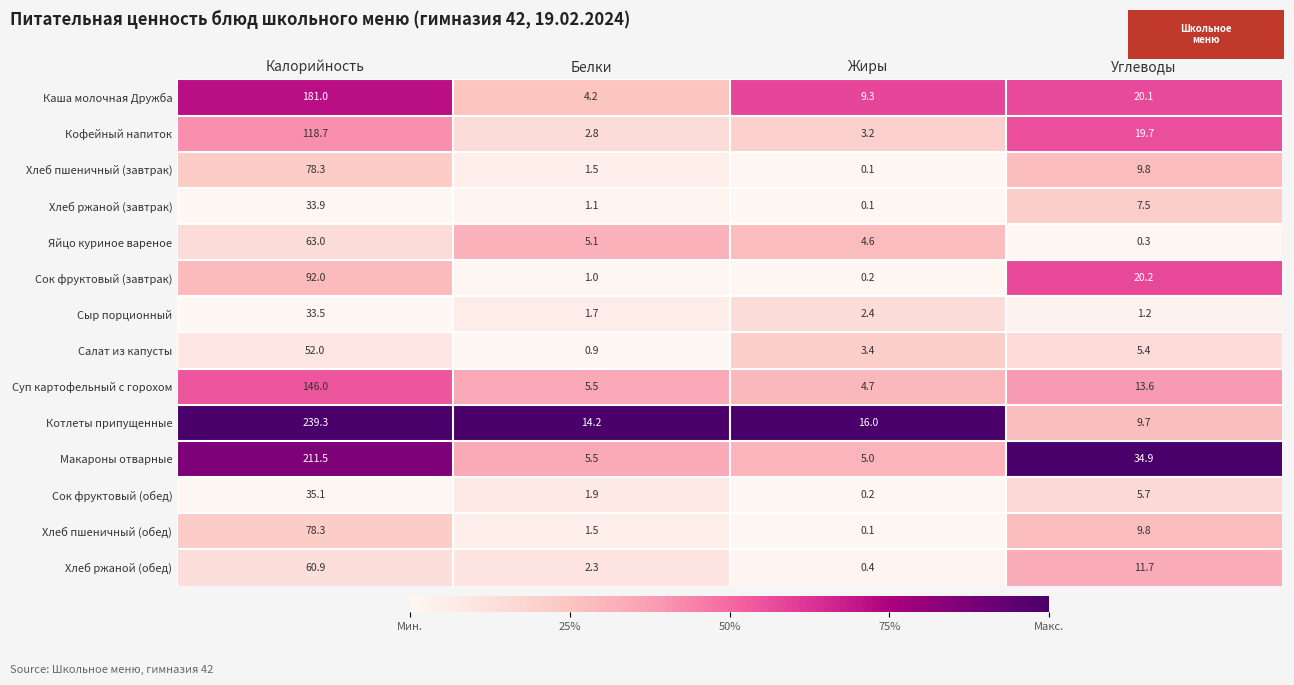

Is it true that Котлеты припущенные equals 239.3 at Калорийность?

True